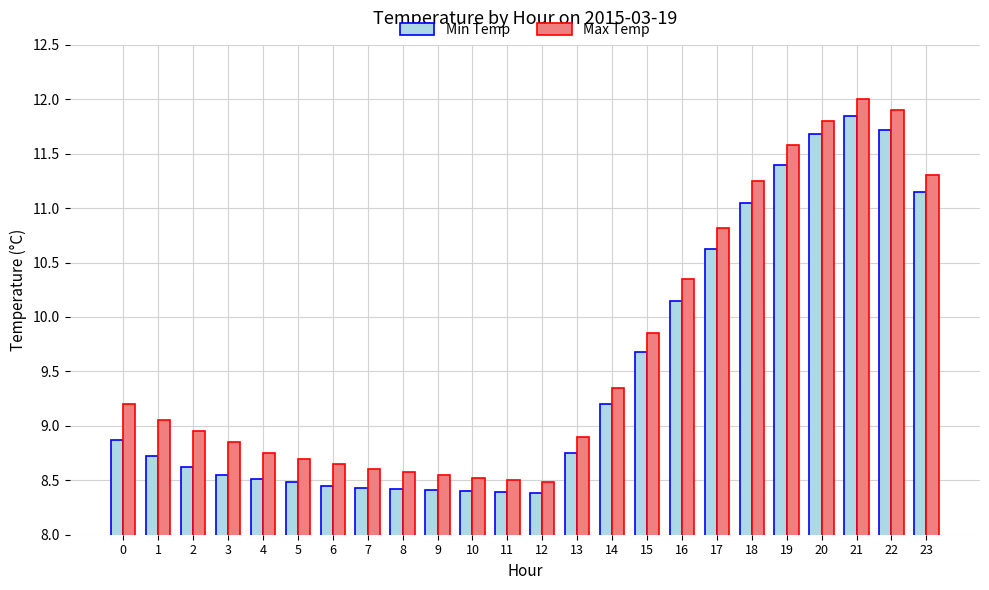

What is the sum of the Max Temp values at 10 and 15?

18.4